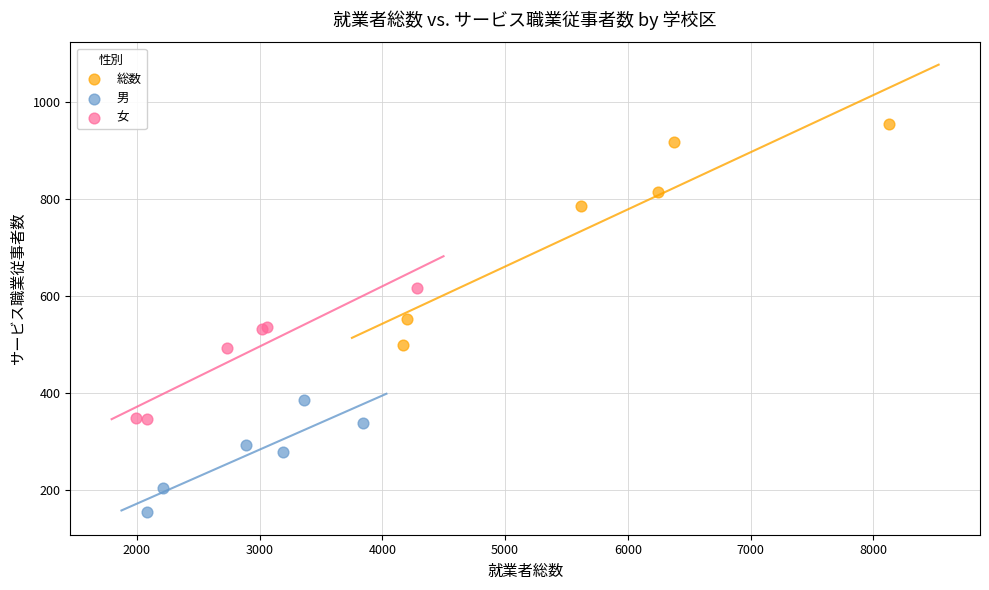

Which series contains the lowest Y value?

男